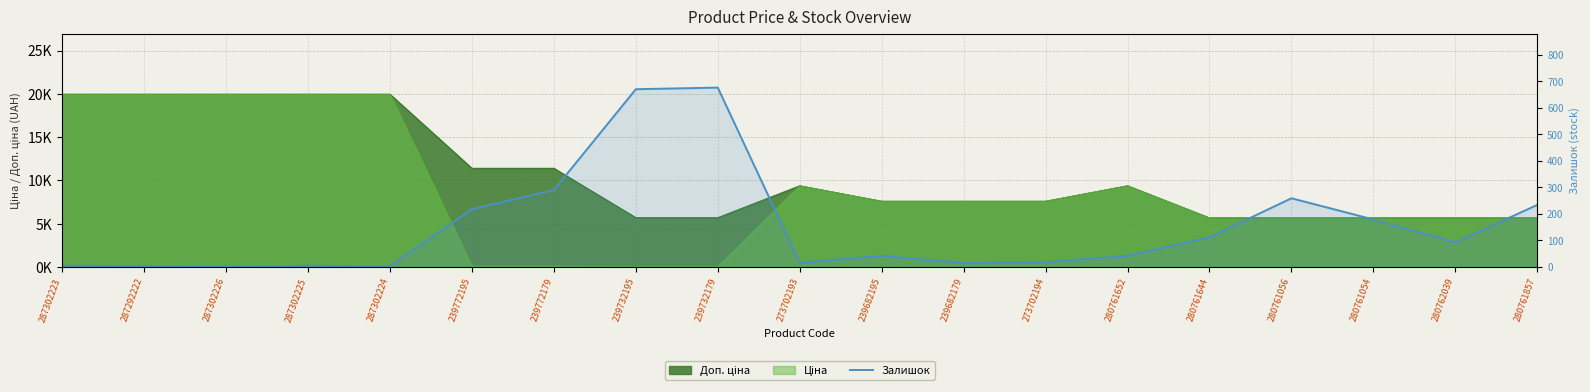

How many data points does each series have?

19